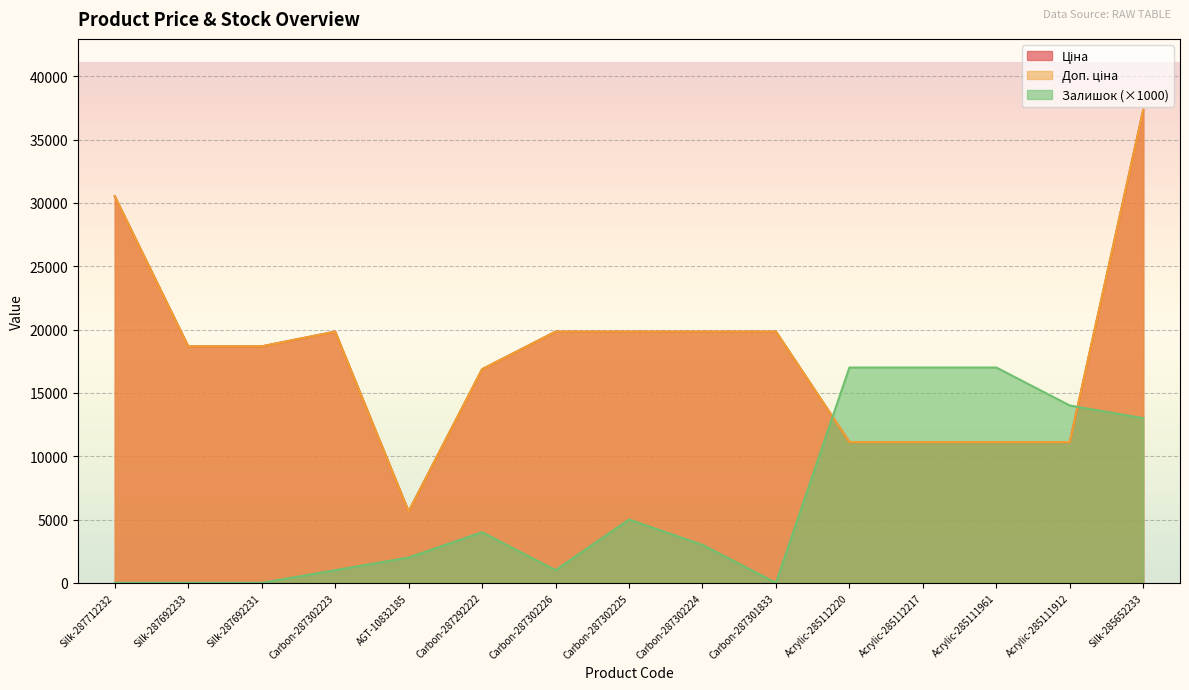

What is the label of the 4th point from the right?

Acrylic-285112217